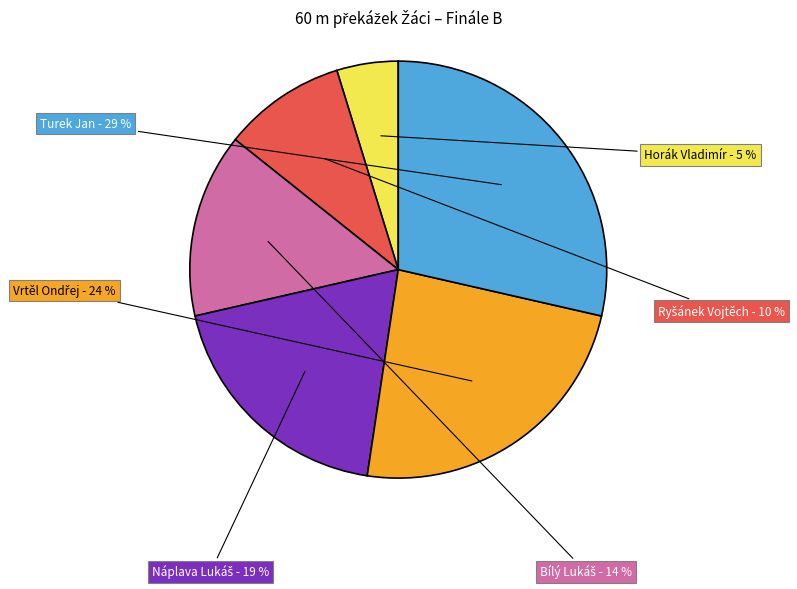

How many slices are in this pie chart?

6